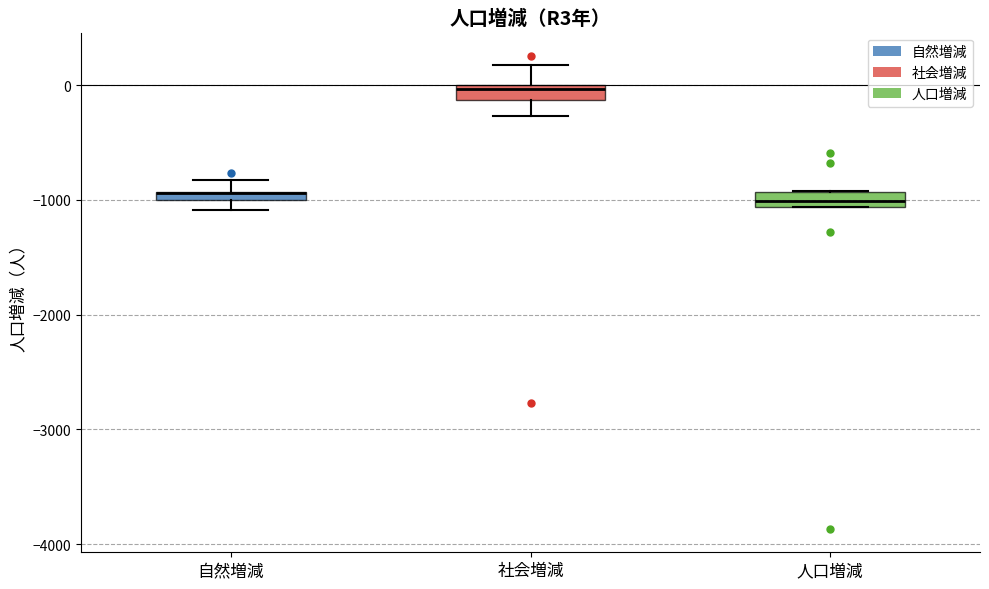

Where is the lower edge of the box for 自然増減 on the y-axis? The values are not printed on the chart, so give them approximately, as read against the axis.

-1000